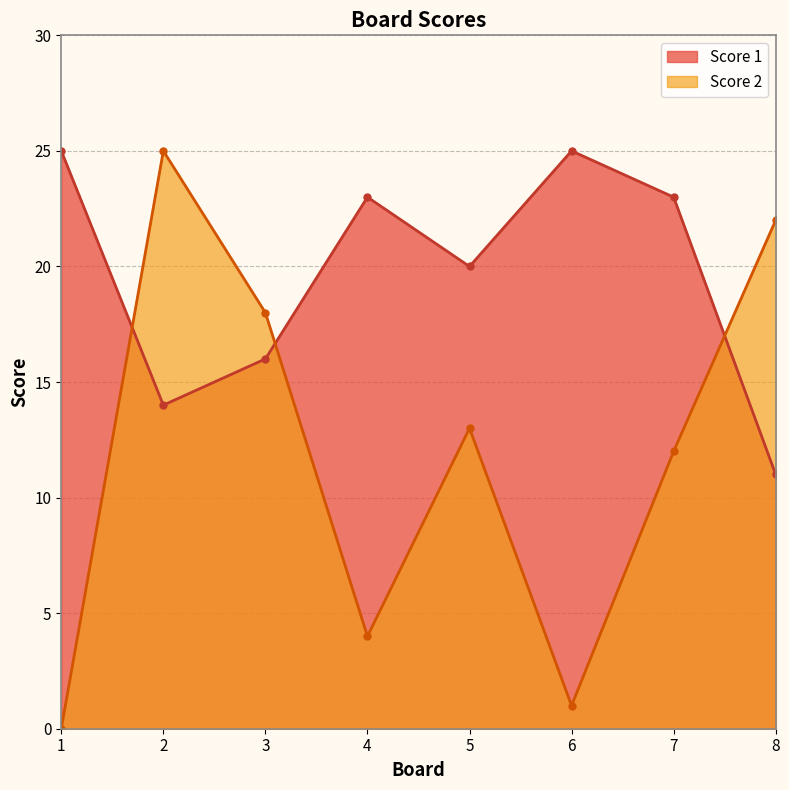

Which category has the lowest value in the Score 2 series?

1